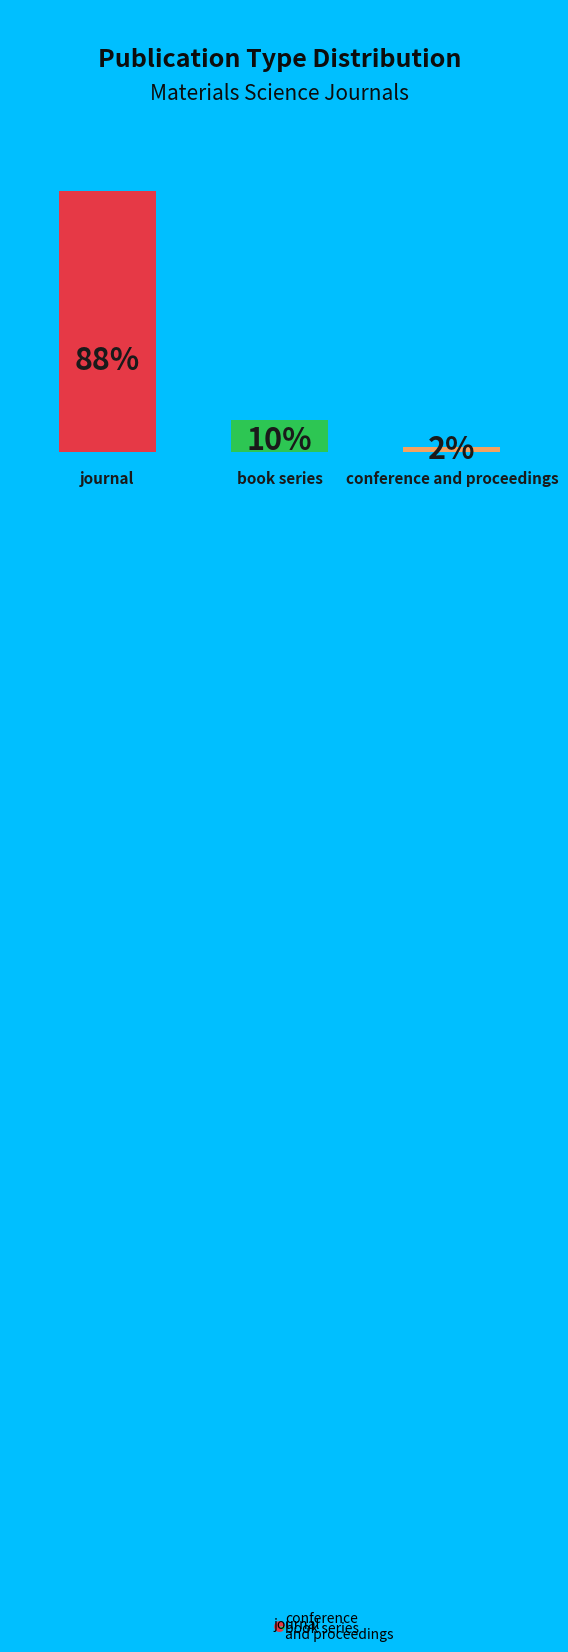

Is it true that book series is 10% of the pie?

True